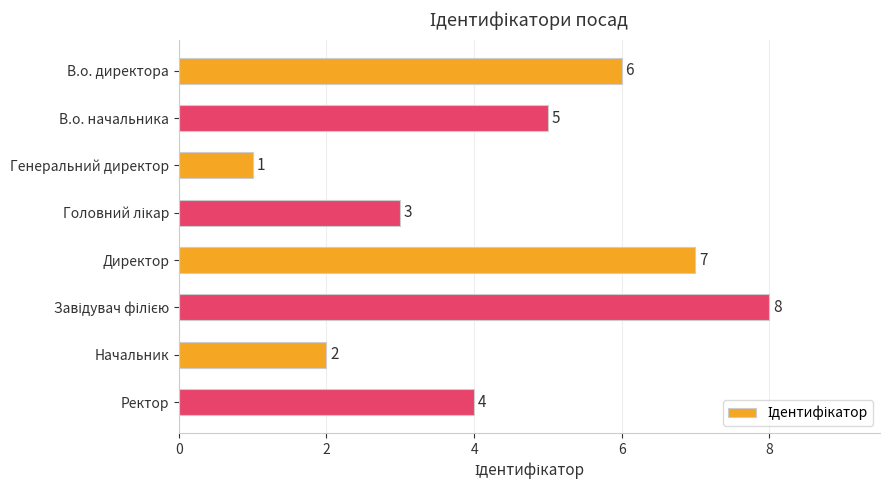

True or false: the data shows 1 at Генеральний директор.

True